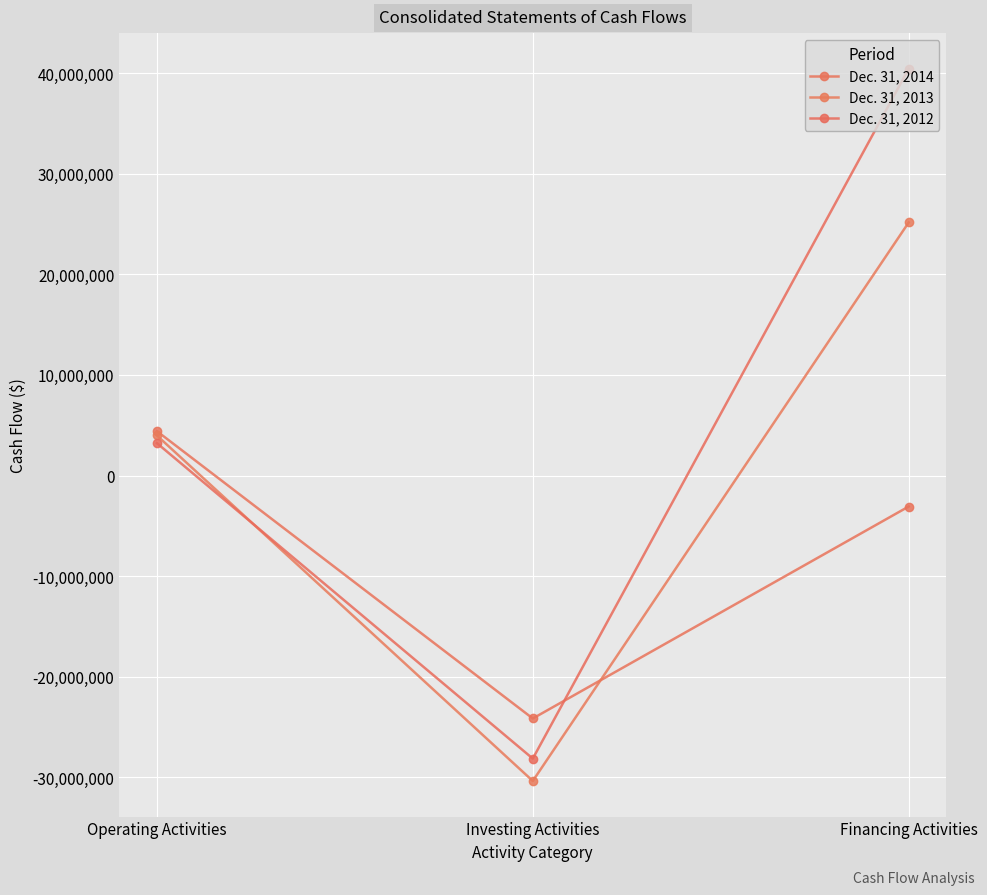

Reading left to right, extract all data points from this chart.

Dec. 31, 2014: 4414361	-24149569	-3076255
Dec. 31, 2013: 3987180	-30360984	25162912
Dec. 31, 2012: 3224049	-28136909	40443506